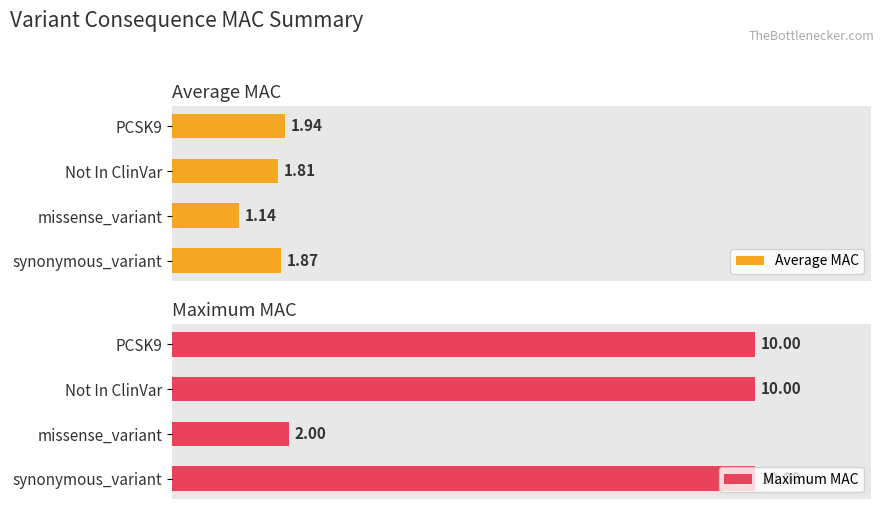

Which series has the widest spread of values?

Maximum MAC